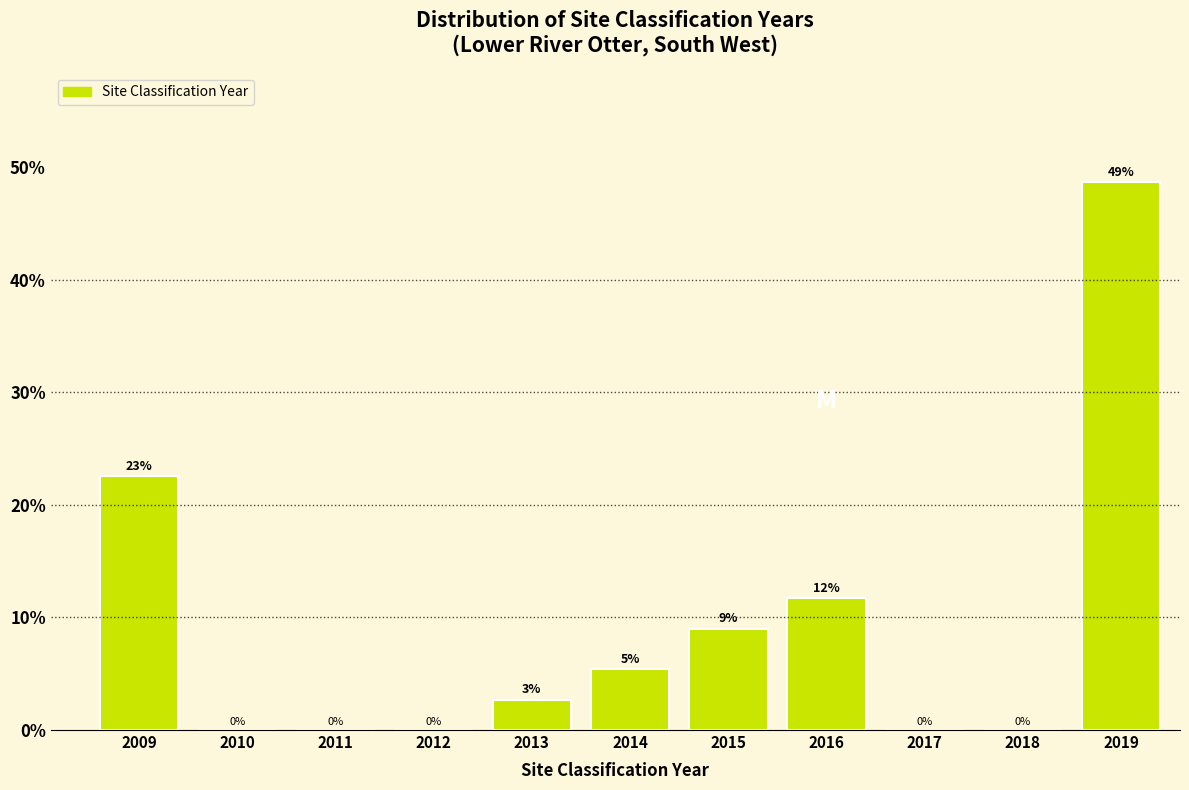

Where is the data nearest to the value 24?

2009